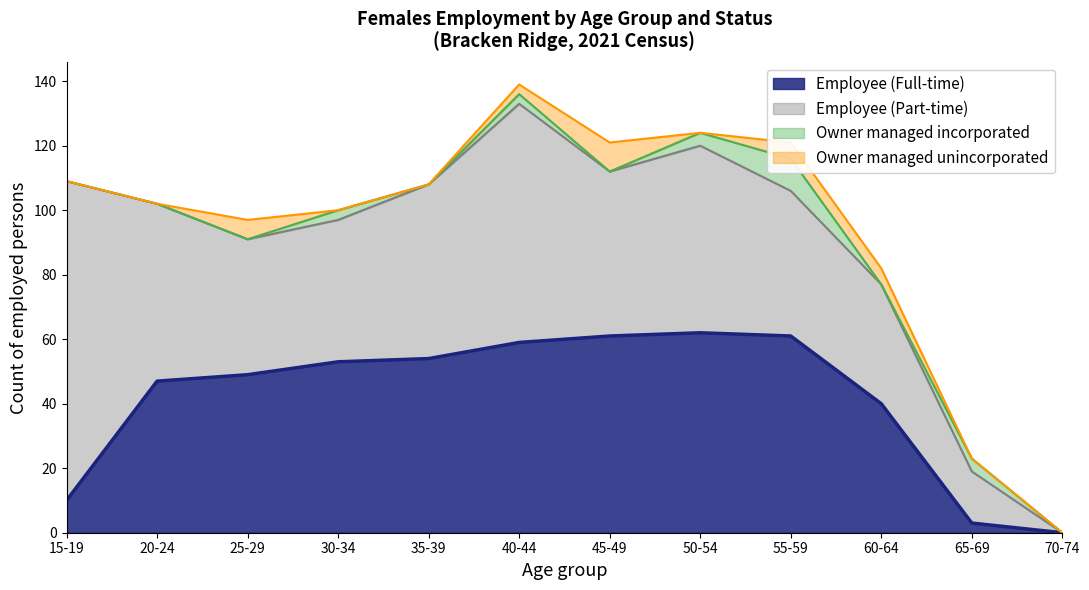

In Owner managed incorporated, how many points are lower than both neighbors (excluding endpoints)?

3